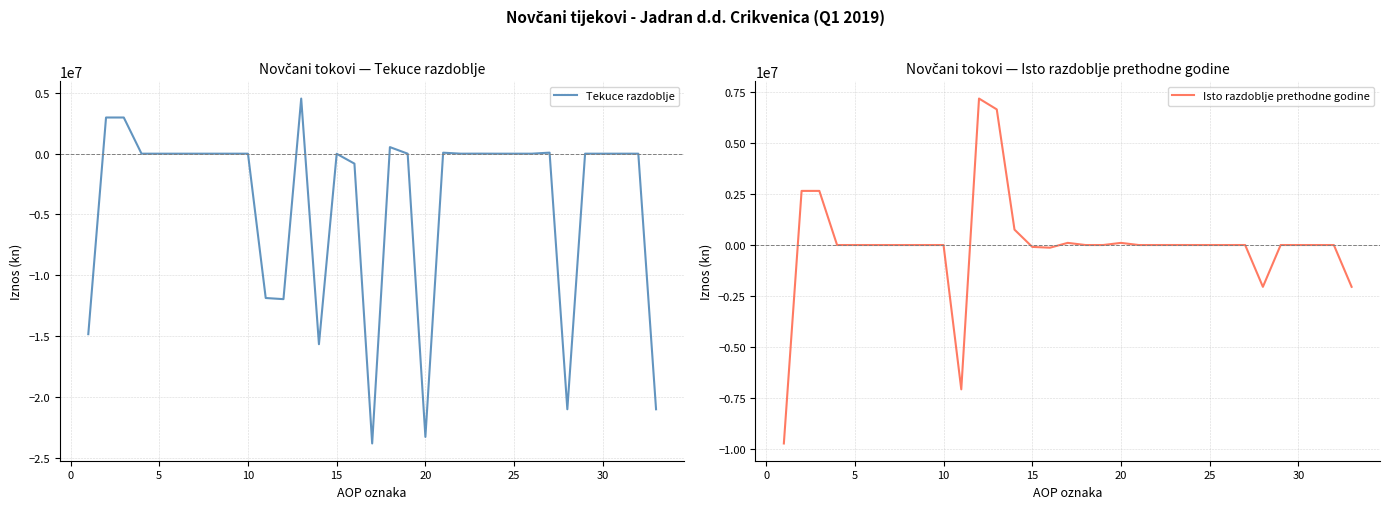

What is the highest value of the Tekuce razdoblje series?

4535064